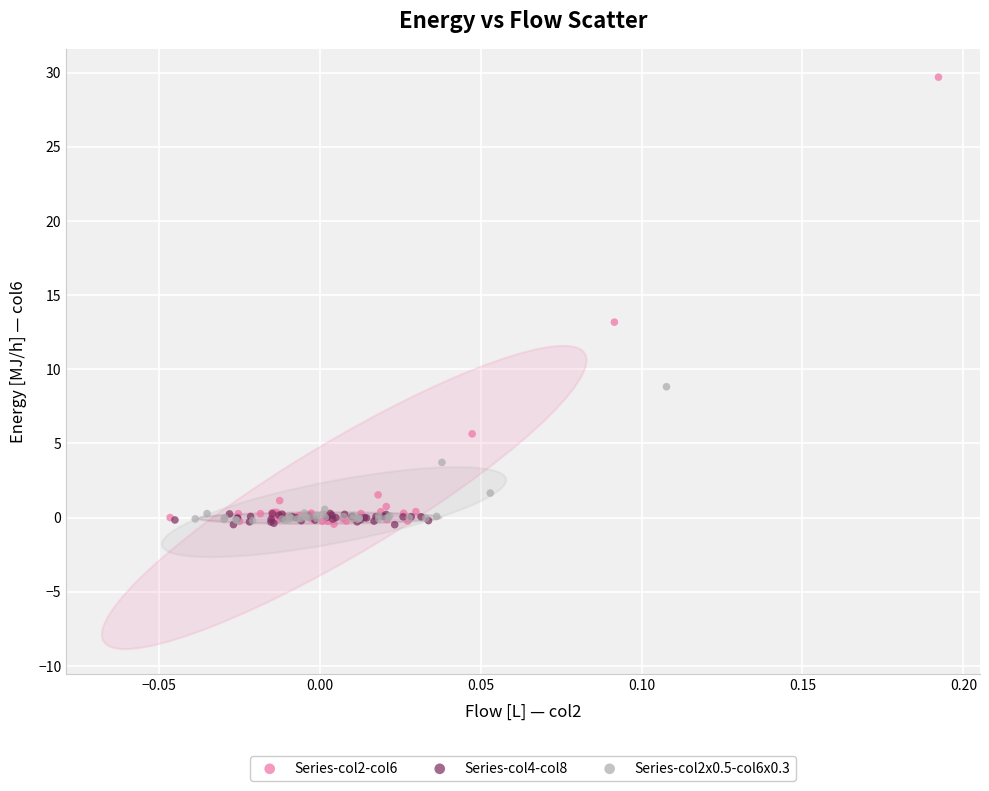

What are all the series names shown in the legend?

Series-col2-col6, Series-col4-col8, Series-col2x0.5-col6x0.3